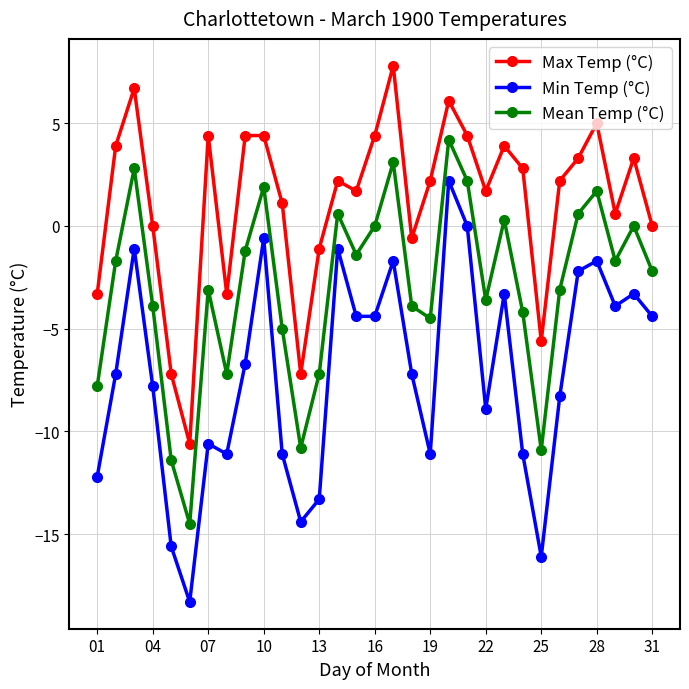

What is the difference between the second highest and minimum values in the Mean Temp (°C) series?

17.6